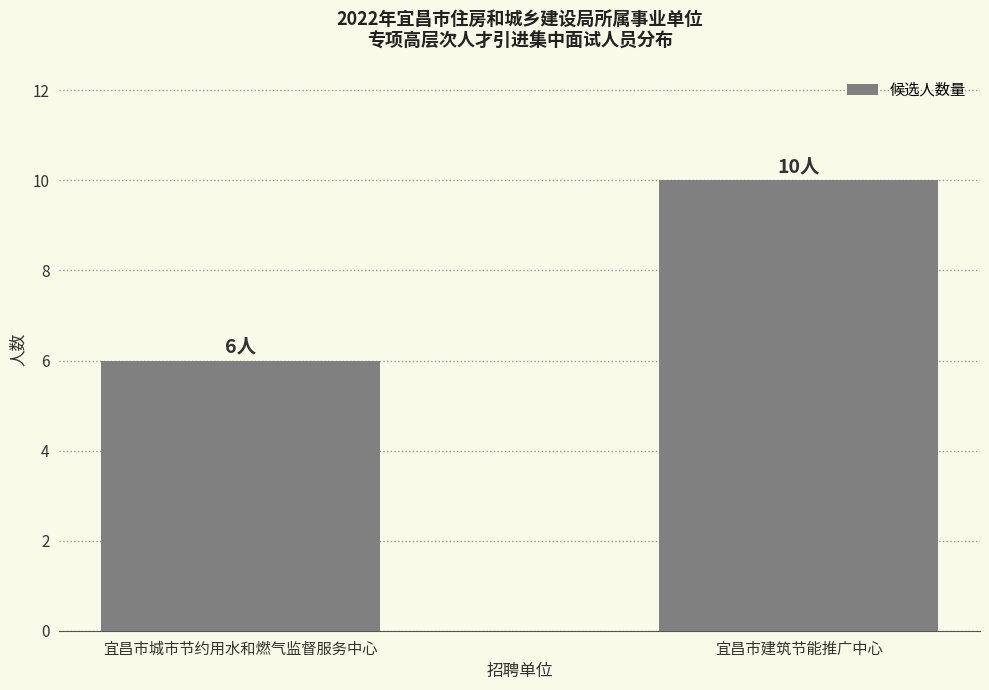

What is the greatest value displayed?

10